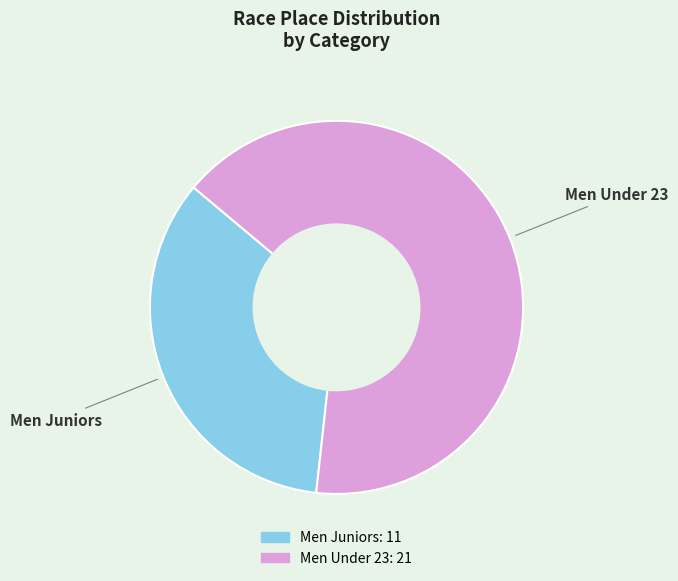

Between Men Juniors and Men Under 23, which is larger?

Men Under 23